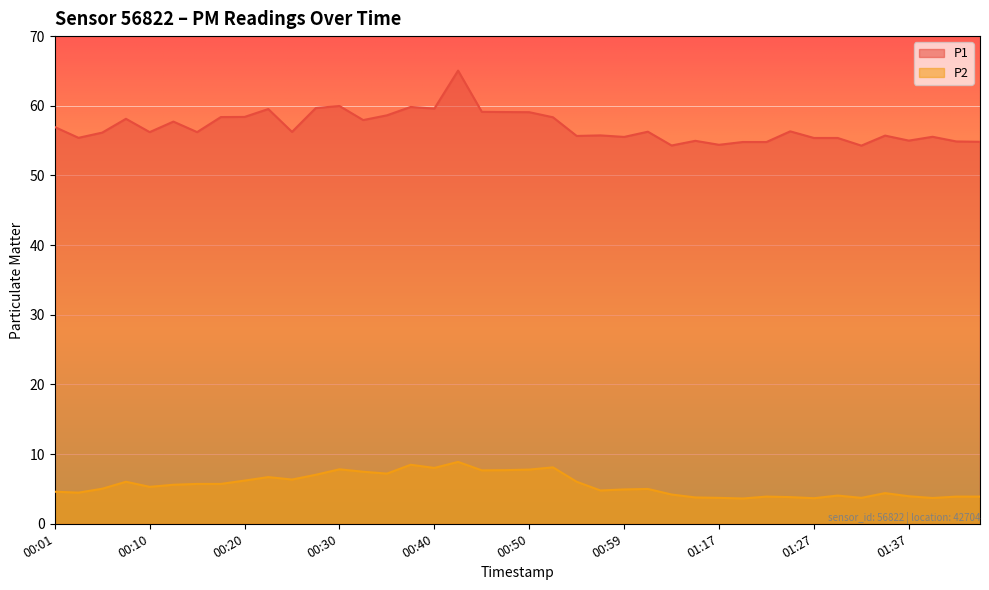

What is the average value of the P1 series?

57.0